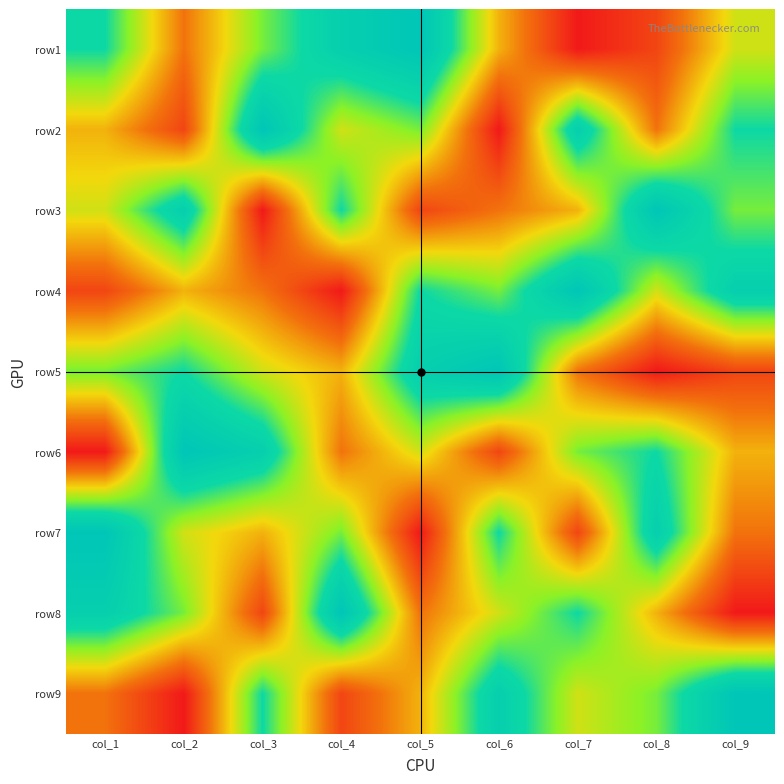

Reading left to right, what are all the values shown in this chart?

row1: col_1=7	col_2=3	col_3=6	col_4=8	col_5=9	col_6=4	col_7=1	col_8=2	col_9=5
row2: col_1=4	col_2=2	col_3=9	col_4=5	col_5=6	col_6=1	col_7=8	col_8=3	col_9=7
row3: col_1=5	col_2=8	col_3=1	col_4=7	col_5=2	col_6=3	col_7=4	col_8=9	col_9=6
row4: col_1=2	col_2=4	col_3=3	col_4=1	col_5=7	col_6=6	col_7=9	col_8=5	col_9=8
row5: col_1=6	col_2=7	col_3=5	col_4=4	col_5=8	col_6=9	col_7=3	col_8=1	col_9=2
row6: col_1=1	col_2=9	col_3=8	col_4=3	col_5=5	col_6=2	col_7=6	col_8=7	col_9=4
row7: col_1=9	col_2=5	col_3=4	col_4=6	col_5=1	col_6=7	col_7=2	col_8=8	col_9=3
row8: col_1=8	col_2=6	col_3=2	col_4=9	col_5=3	col_6=5	col_7=7	col_8=4	col_9=1
row9: col_1=3	col_2=1	col_3=7	col_4=2	col_5=4	col_6=8	col_7=5	col_8=6	col_9=9